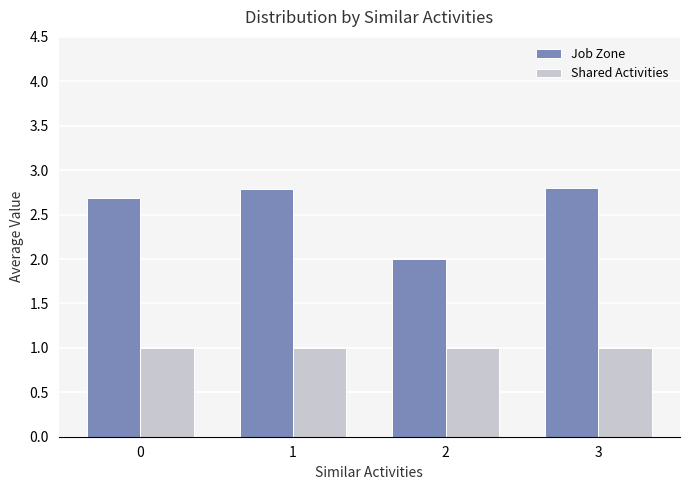

What is the approximate value of Job Zone at 3?

2.8